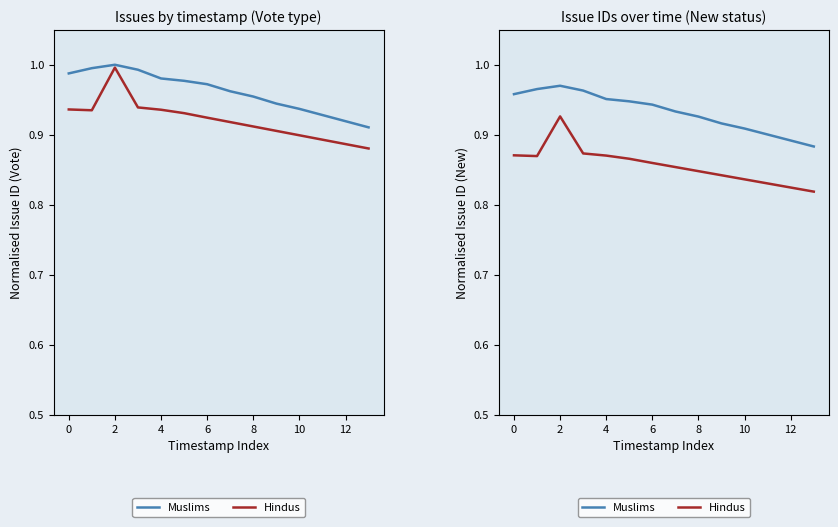

Which series has the largest total across all categories?

Muslims